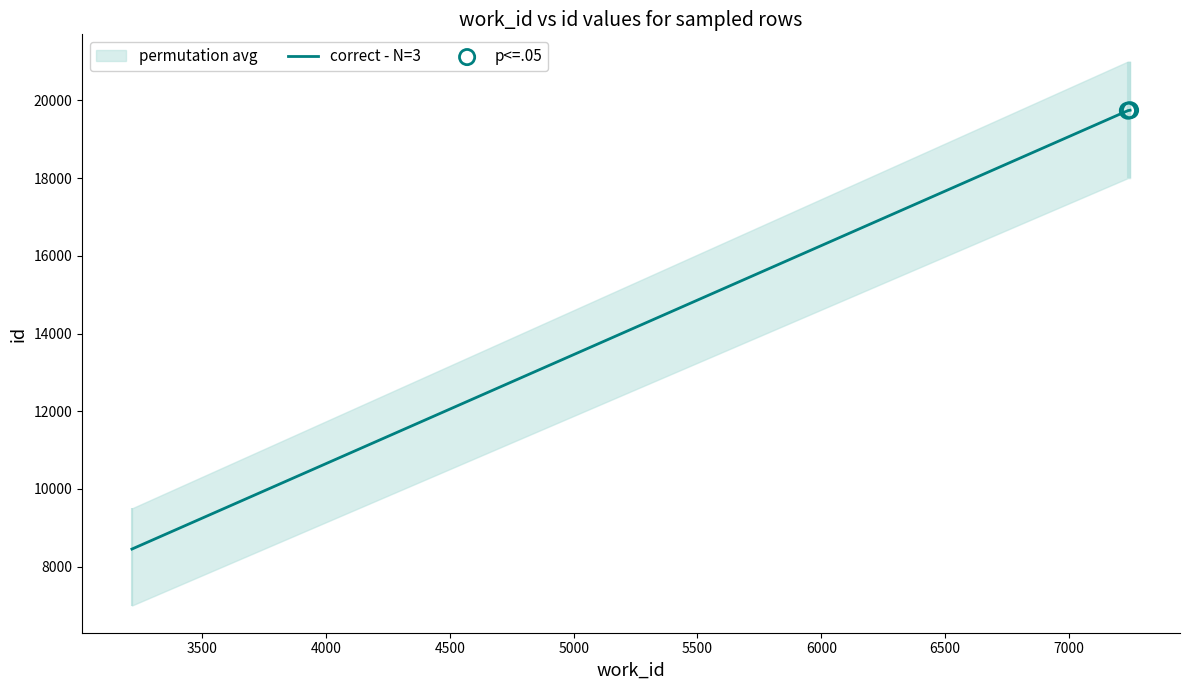

What is the change in value from 3216 to 7247?

+11294